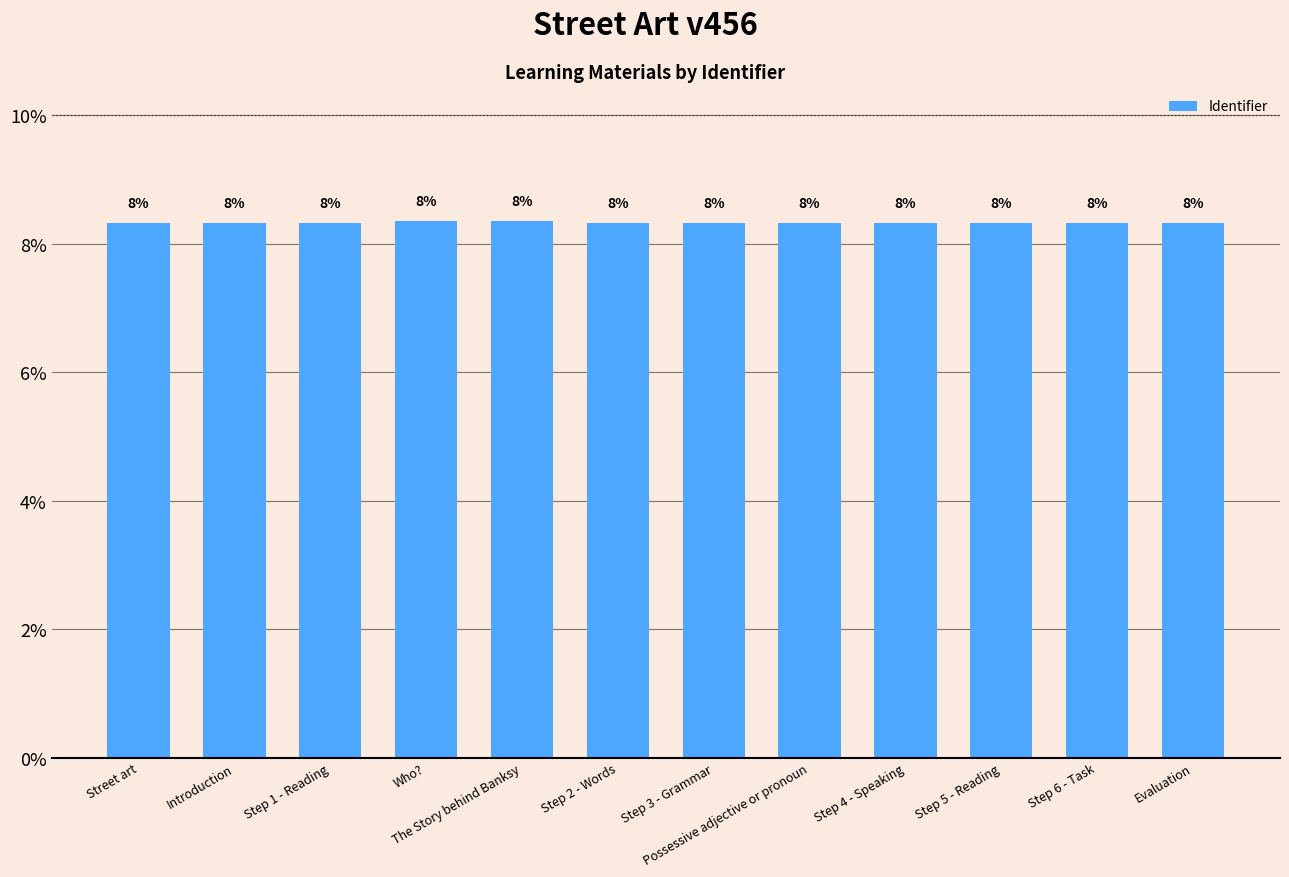

Reading left to right, transcribe all the data shown in this chart.

Street art=8.3	Introduction=8.3	Step 1 - Reading=8.3	Who?=8.4	The Story behind Banksy=8.4	Step 2 - Words=8.3	Step 3 - Grammar=8.3	Possessive adjective or pronoun=8.3	Step 4 - Speaking=8.3	Step 5 - Reading=8.3	Step 6 - Task=8.3	Evaluation=8.3